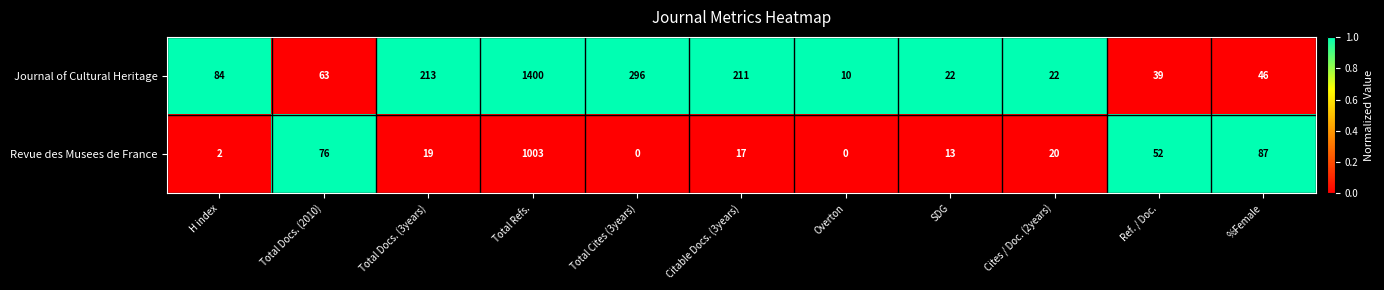

Reading left to right, what are all the values shown in this chart?

Journal of Cultural Heritage: 84	63	213	1400	296	211	10	22	22	39	46
Revue des Musees de France: 2	76	19	1003	0	17	0	13	20	52	87